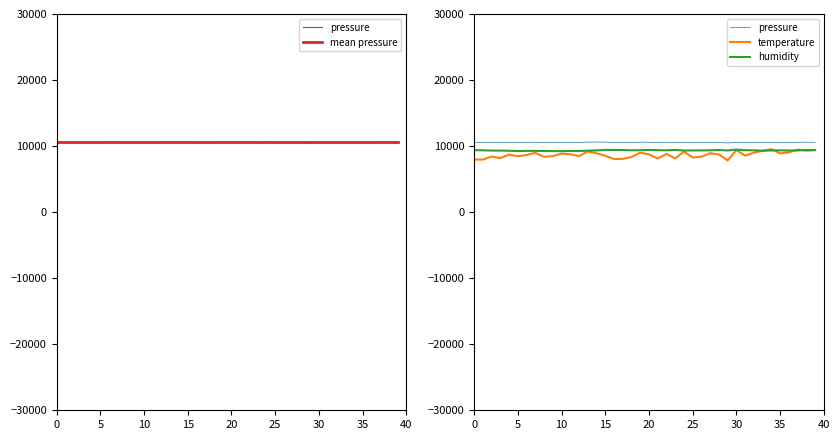

What is the lowest value of the pressure series?

10466.1